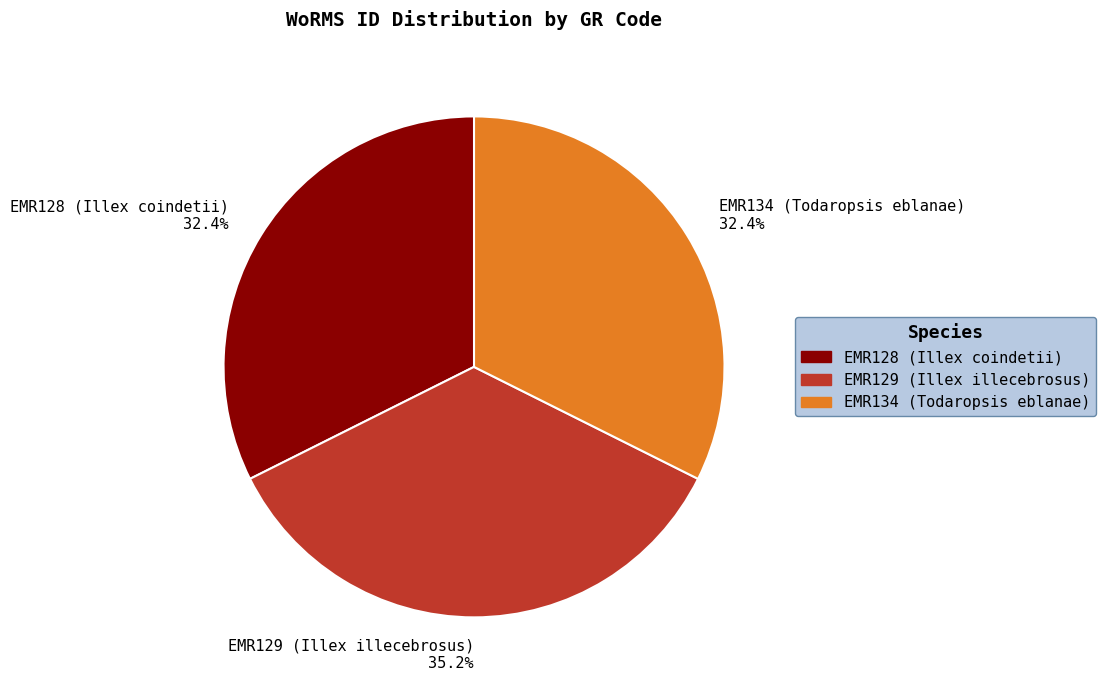

Is EMR129 (Illex illecebrosus) the majority of the pie?

No